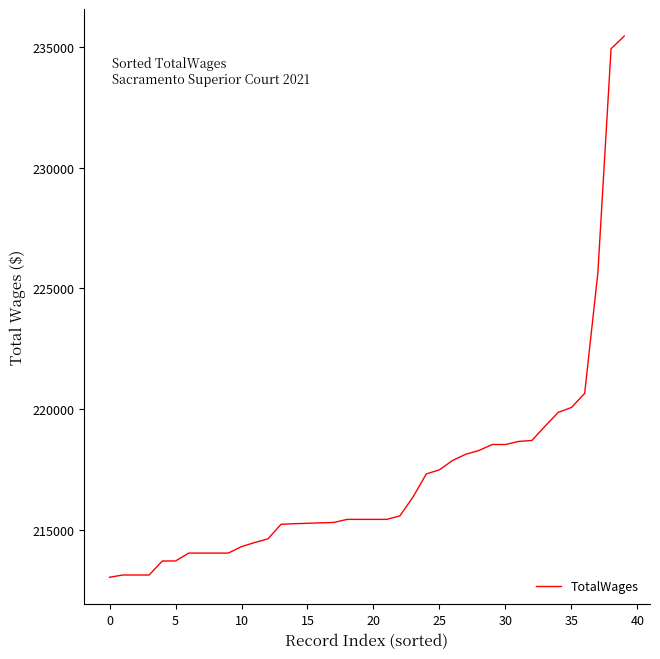

What is the maximum value shown in the chart?

235459